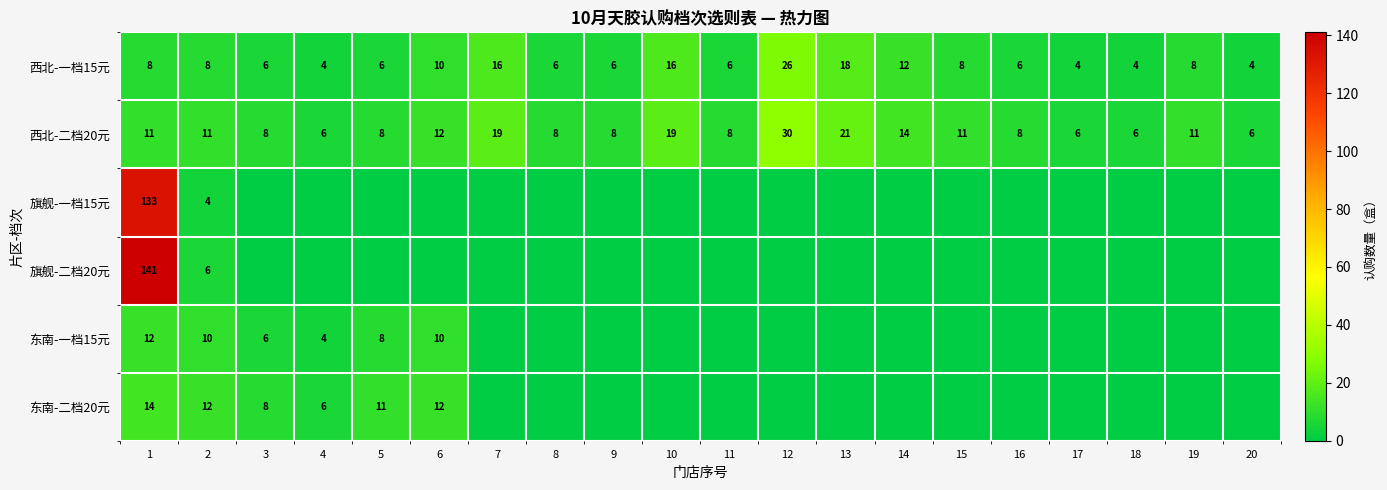

What is the approximate value of 西北-二档20元 at 18, to the nearest 10?

10